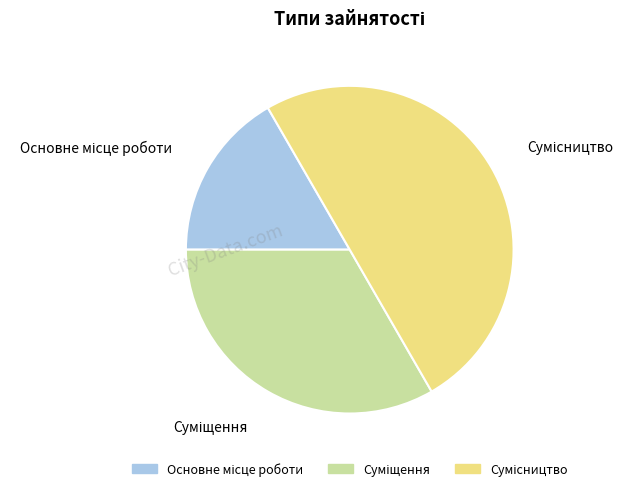

What is the largest slice in the pie chart?

Сумісництво